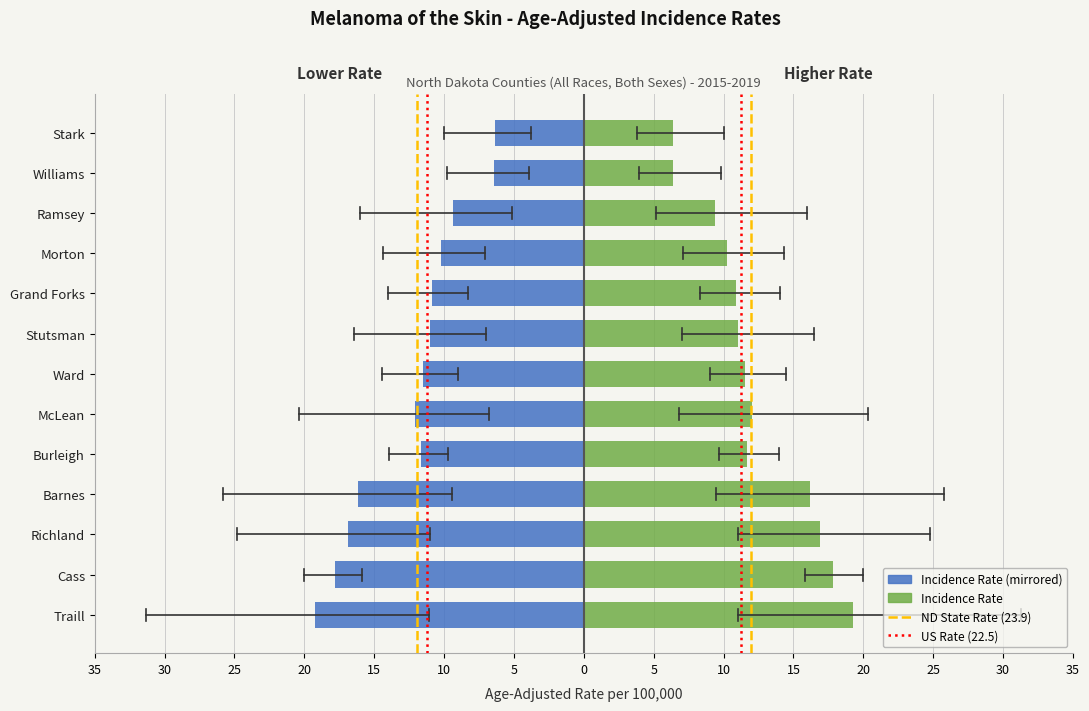

True or false: upper_ci has a value of 37.1 at 8.

False